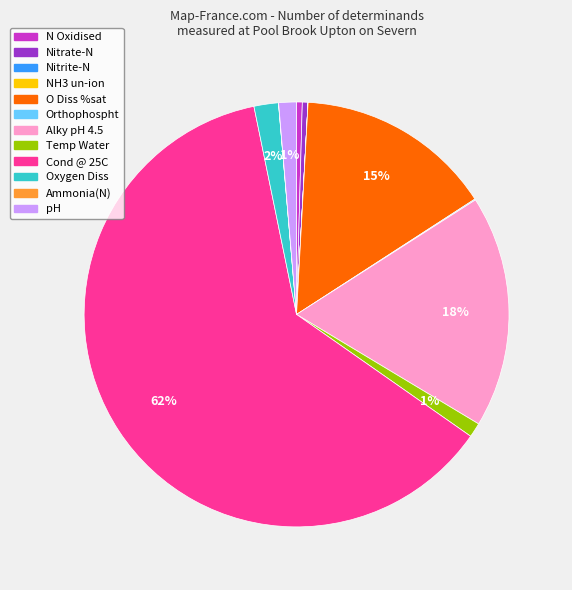

Between N Oxidised and Cond @ 25C, which is larger?

Cond @ 25C